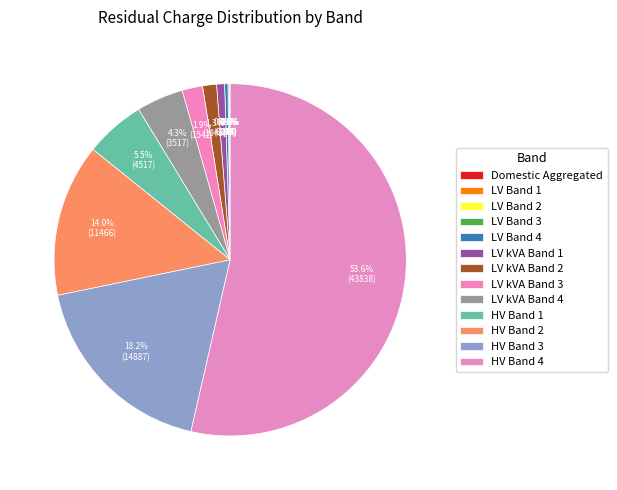

To the nearest percent, what portion does HV Band 4 represent?

54%